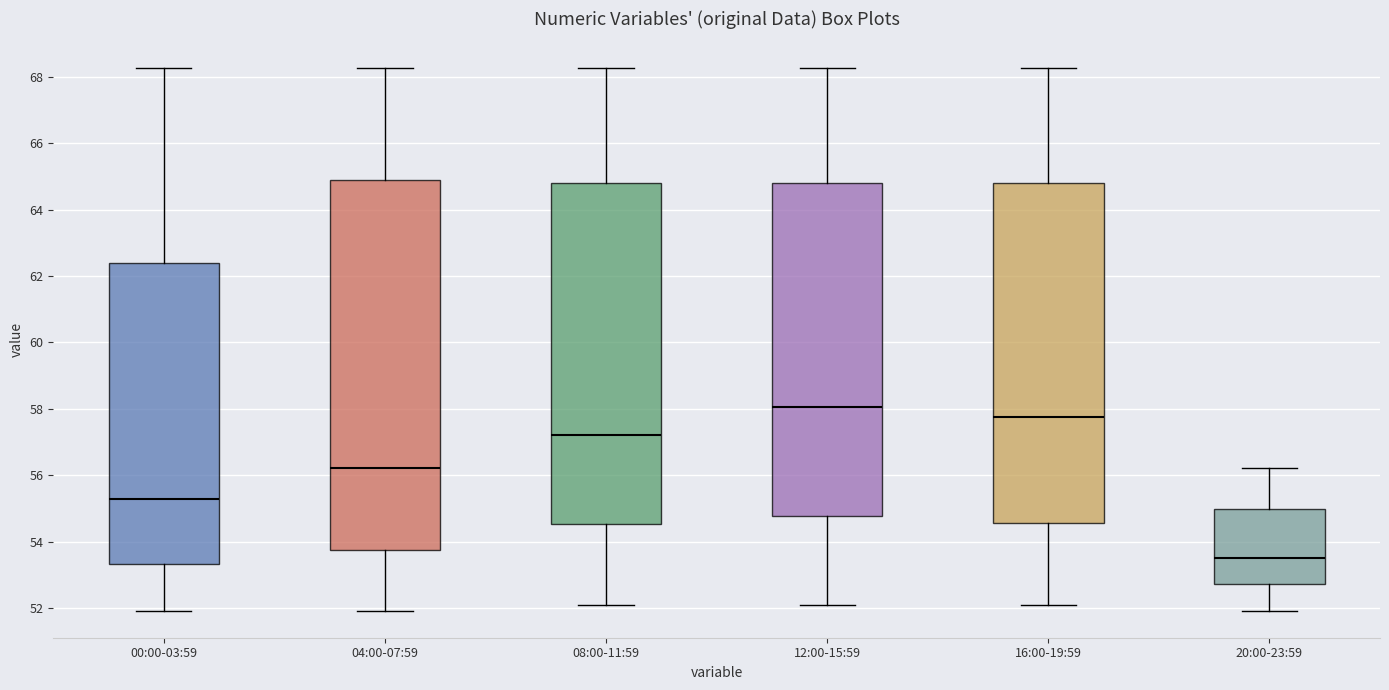

Where does the lower whisker of the box for 00:00-03:59 end on the y-axis? The values are not printed on the chart, so give them approximately, as read against the axis.

52.0